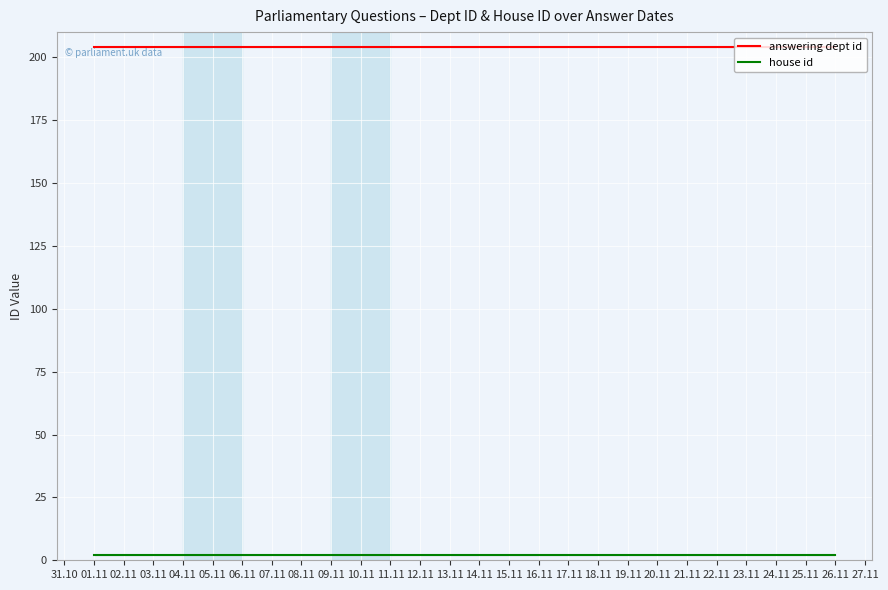

Does the chart display data point markers on the line(s)?

No